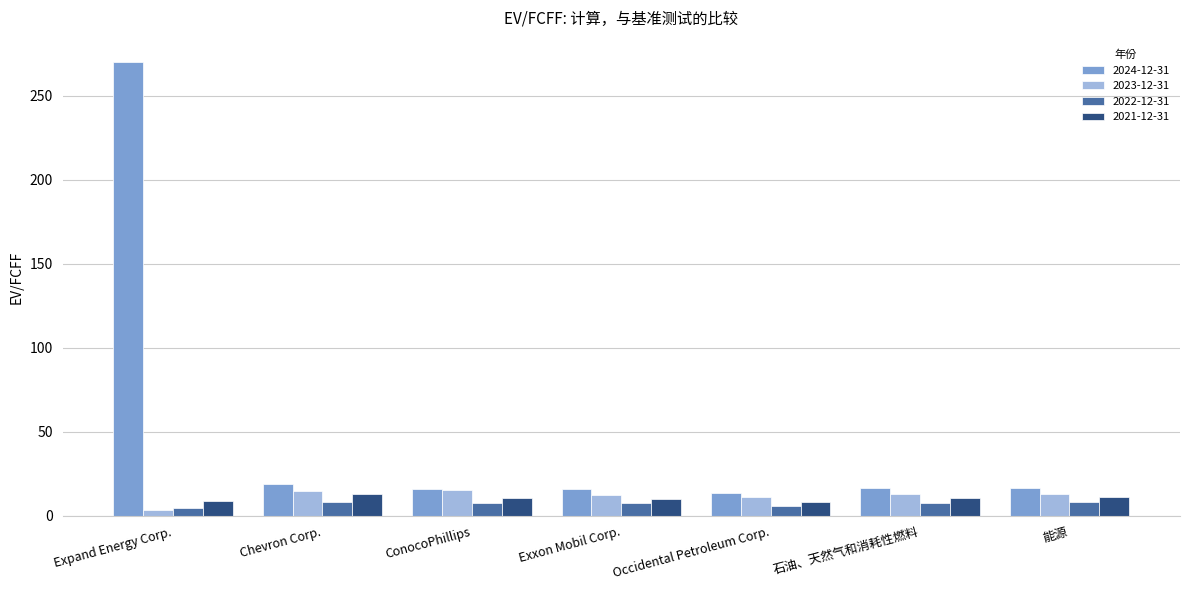

What is the label of the 1st bar from the right?

能源